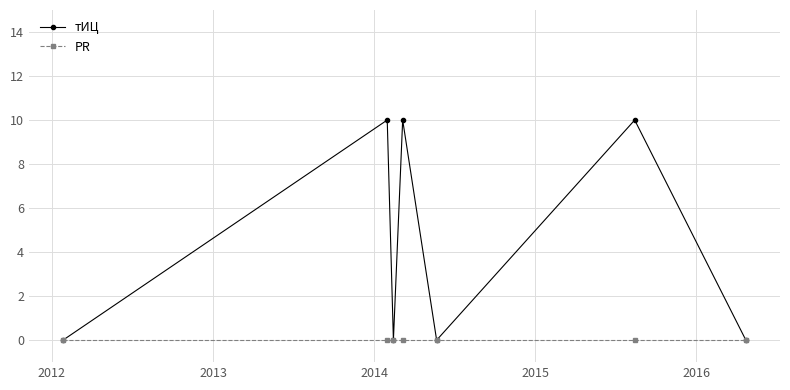

What is the maximum value shown in the chart?

10